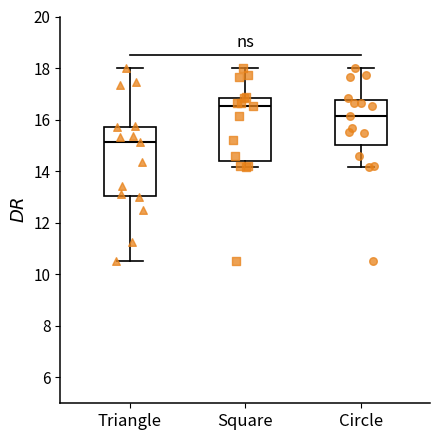

Comparing the boxes themselves (not the whiskers), which one is the tallest?

Triangle